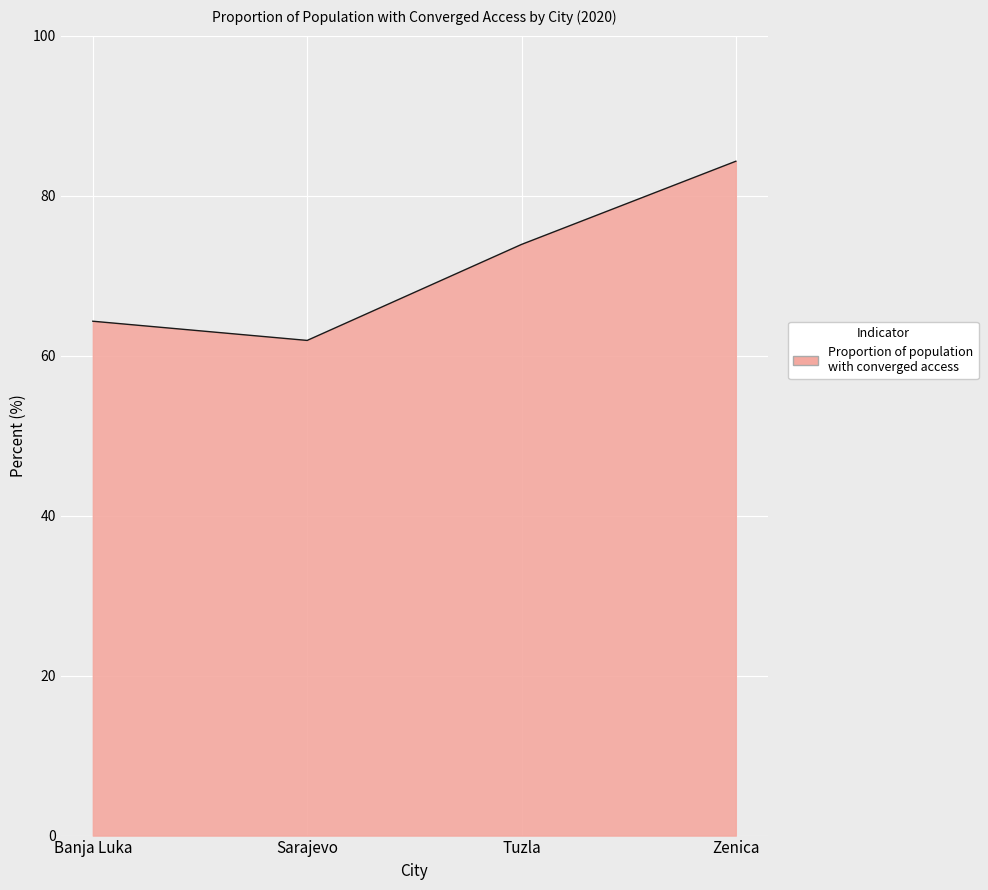

What value does the data have at Sarajevo?

61.9